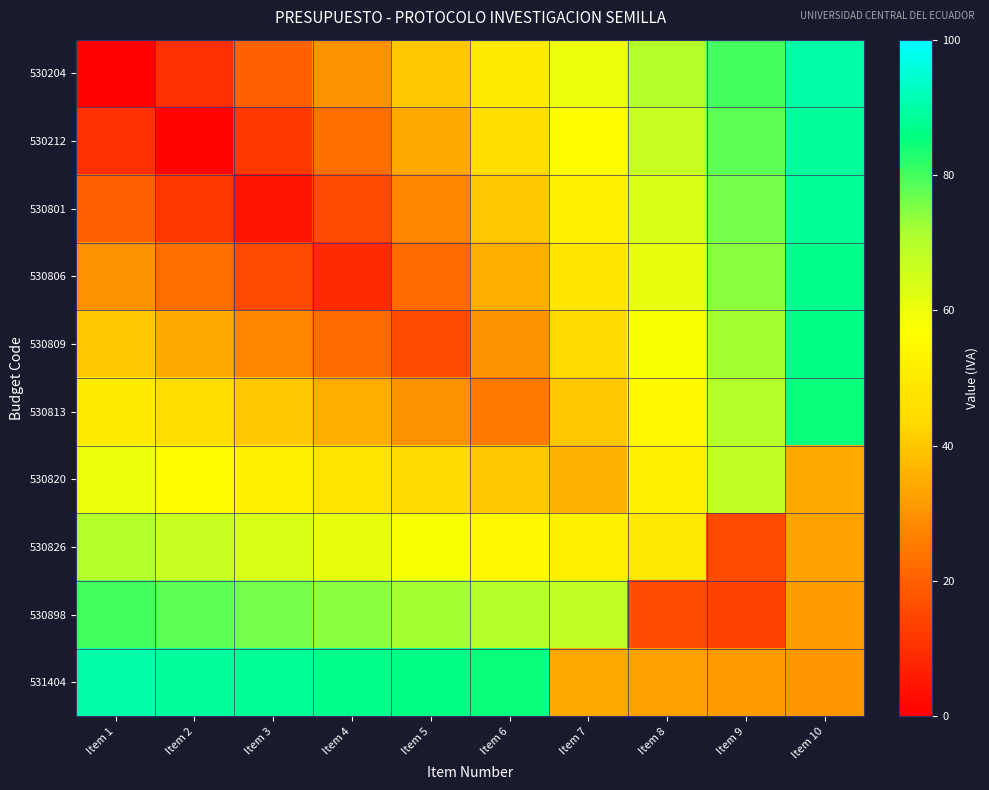

Reading left to right, list all the values displayed in this chart.

530204: Item 1=0	Item 2=10	Item 3=20	Item 4=30	Item 5=40	Item 6=50	Item 7=60	Item 8=70	Item 9=80	Item 10=90
530212: Item 1=10	Item 2=1	Item 3=12	Item 4=23	Item 5=34	Item 6=45	Item 7=56	Item 8=67	Item 9=78	Item 10=89
530801: Item 1=20	Item 2=12	Item 3=4	Item 4=16	Item 5=28	Item 6=40	Item 7=52	Item 8=64	Item 9=76	Item 10=88
530806: Item 1=30	Item 2=23	Item 3=16	Item 4=9	Item 5=22	Item 6=35	Item 7=48	Item 8=61	Item 9=74	Item 10=87
530809: Item 1=40	Item 2=34	Item 3=28	Item 4=22	Item 5=16	Item 6=30	Item 7=44	Item 8=58	Item 9=72	Item 10=86
530813: Item 1=50	Item 2=45	Item 3=40	Item 4=35	Item 5=30	Item 6=25	Item 7=40	Item 8=55	Item 9=70	Item 10=85
530820: Item 1=60	Item 2=56	Item 3=52	Item 4=48	Item 5=44	Item 6=40	Item 7=36	Item 8=52	Item 9=68	Item 10=34
530826: Item 1=70	Item 2=67	Item 3=64	Item 4=61	Item 5=58	Item 6=55	Item 7=52	Item 8=49	Item 9=16	Item 10=33
530898: Item 1=80	Item 2=78	Item 3=76	Item 4=74	Item 5=72	Item 6=70	Item 7=68	Item 8=16	Item 9=14	Item 10=32
531404: Item 1=90	Item 2=89	Item 3=88	Item 4=87	Item 5=86	Item 6=85	Item 7=34	Item 8=33	Item 9=32	Item 10=31